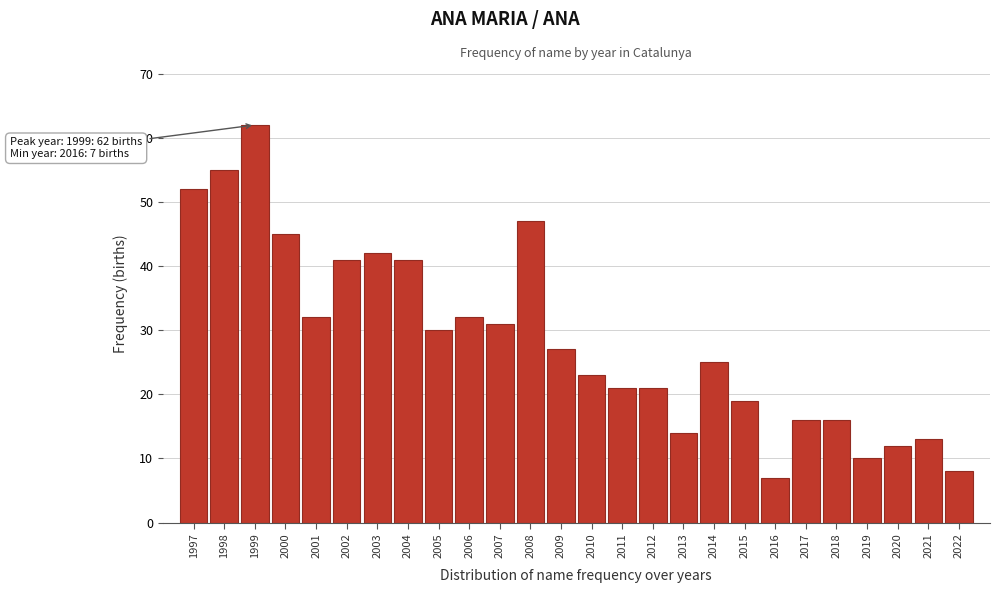

Reading left to right, list all the values displayed in this chart.

52	55	62	45	32	41	42	41	30	32	31	47	27	23	21	21	14	25	19	7	16	16	10	12	13	8